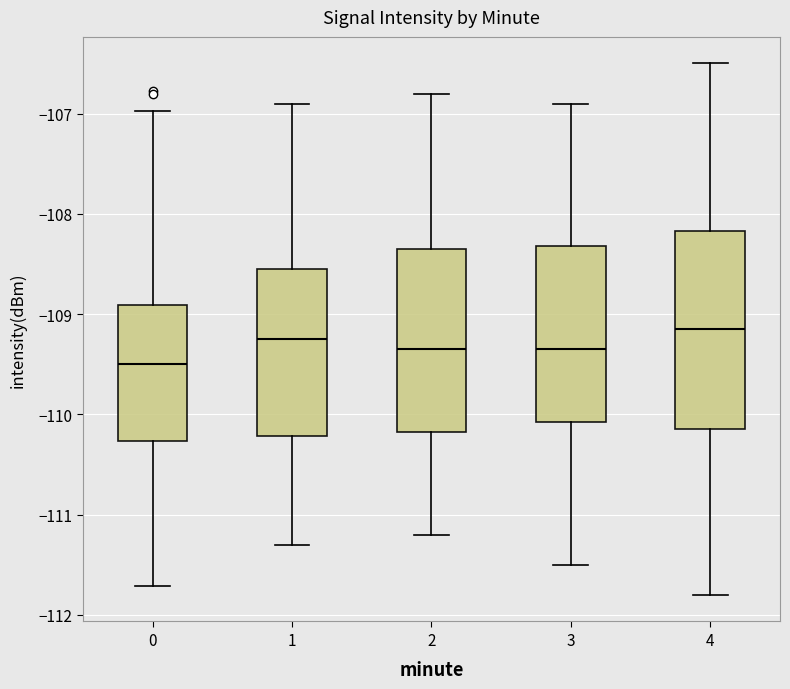

Where is the upper edge of the box at x = 0 on the y-axis? The values are not printed on the chart, so give them approximately, as read against the axis.

-108.9